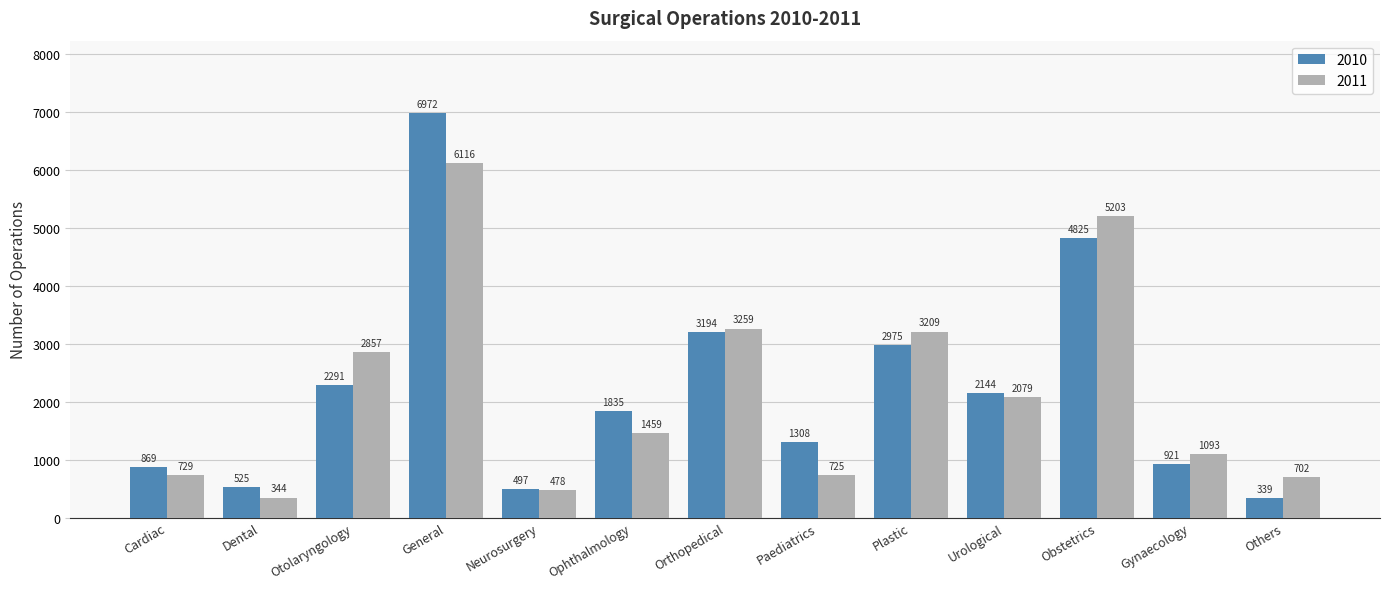

At how many categories does at least one series exceed 2525?

5